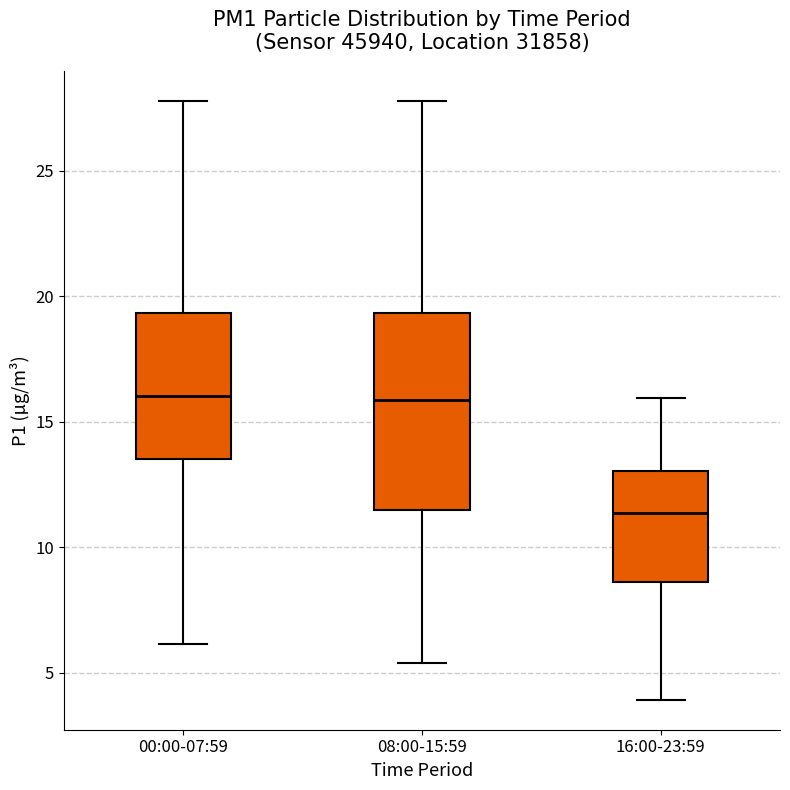

Which box is the tallest, from its lower edge to its upper edge?

08:00-15:59